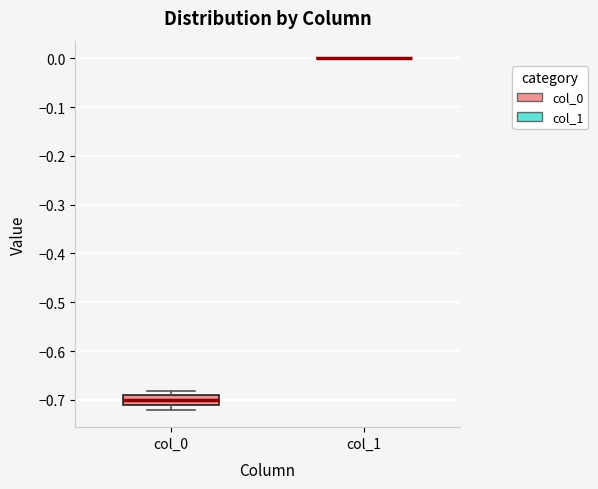

Which box is the tallest, from its lower edge to its upper edge?

col_0